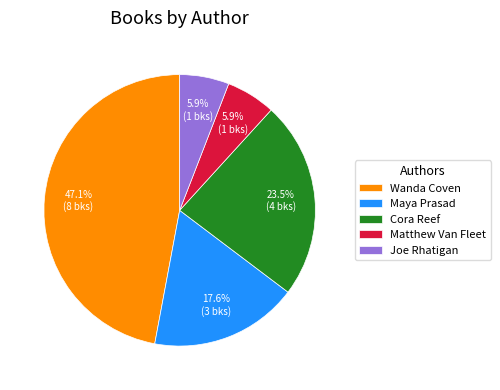

How many segments does this pie chart have?

5